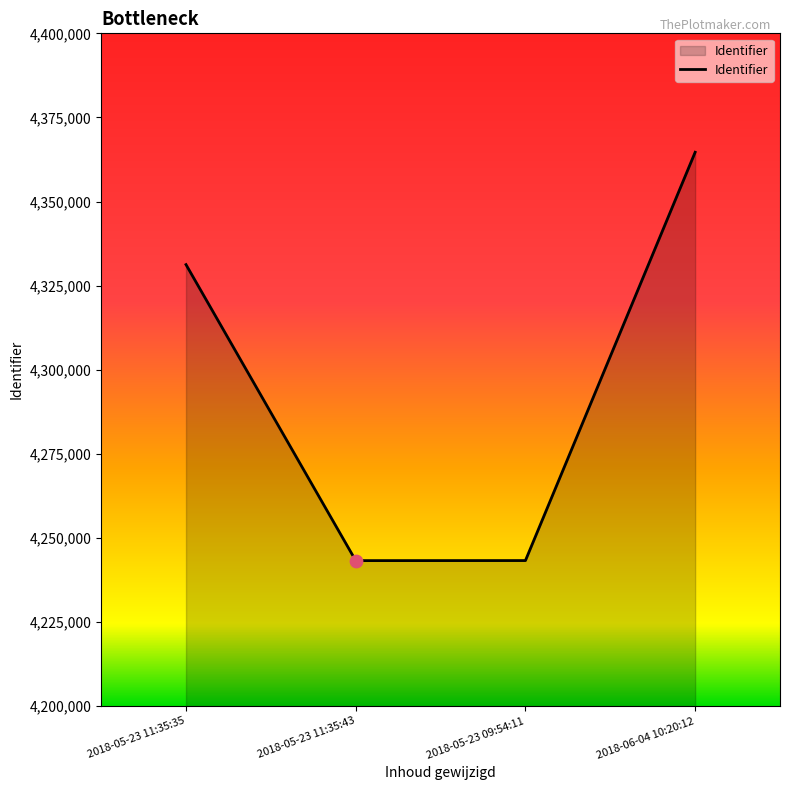

What is the change in value from 2018-05-23 11:35:35 to 2018-05-23 11:35:43?

-87991